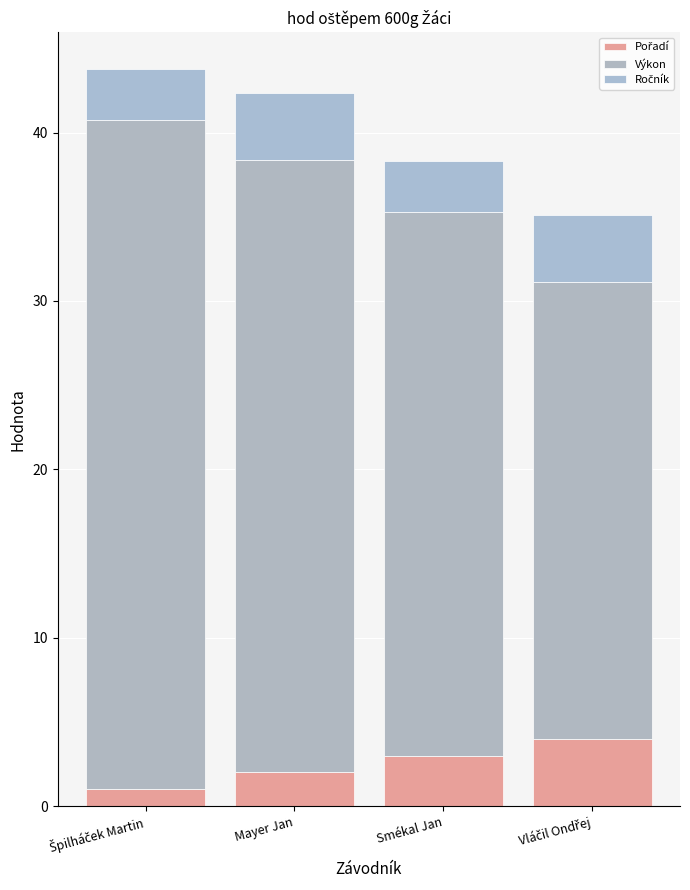

Is it true that Výkon equals 17.5 at Vláčil Ondřej?

False